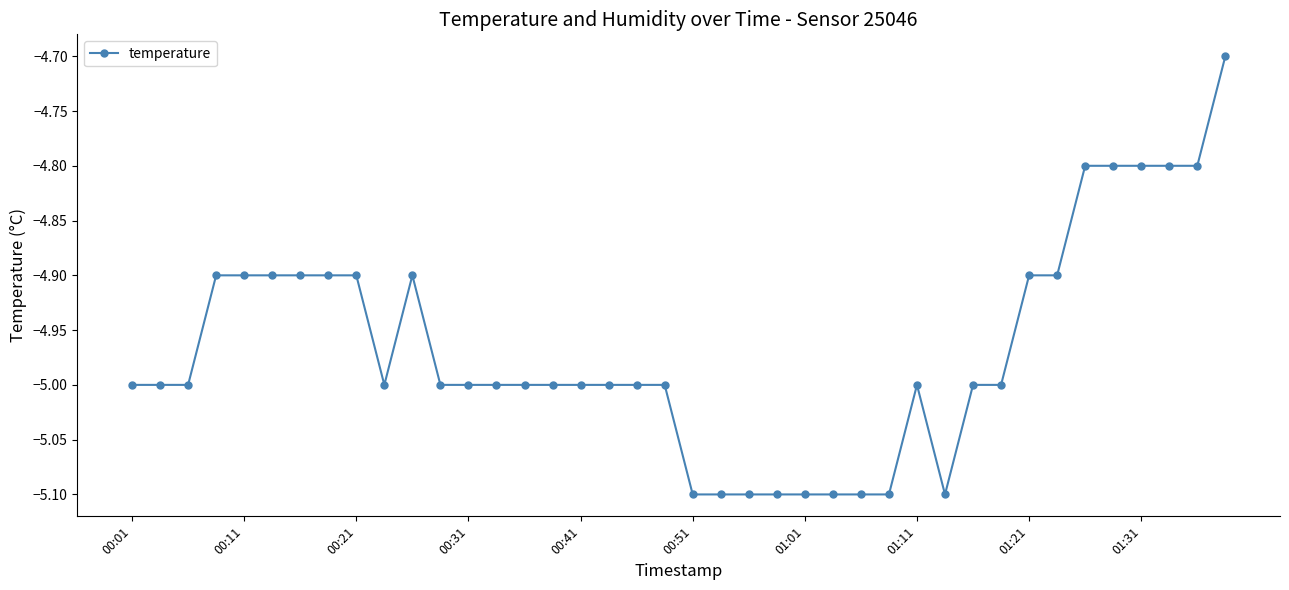

What is the smallest value displayed?

-5.1